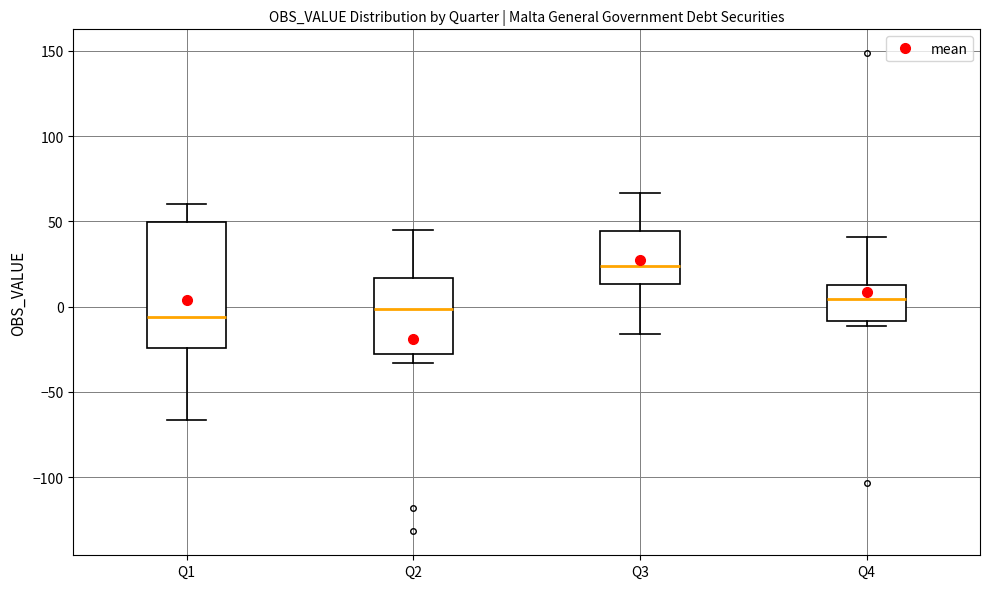

Reading left to right, read every box against the y-axis: the position of its median line, the range the box covers, and the ends of its whiskers. The values are not printed on the chart, so give them approximately, as read against the axis.

Q1: median -5, box -25 to 50, whiskers -65 to 60
Q2: median 0, box -30 to 15, whiskers -35 to 45
Q3: median 25, box 15 to 45, whiskers -15 to 65
Q4: median 5, box -10 to 15, whiskers -10 (just below the box's lower edge) to 40